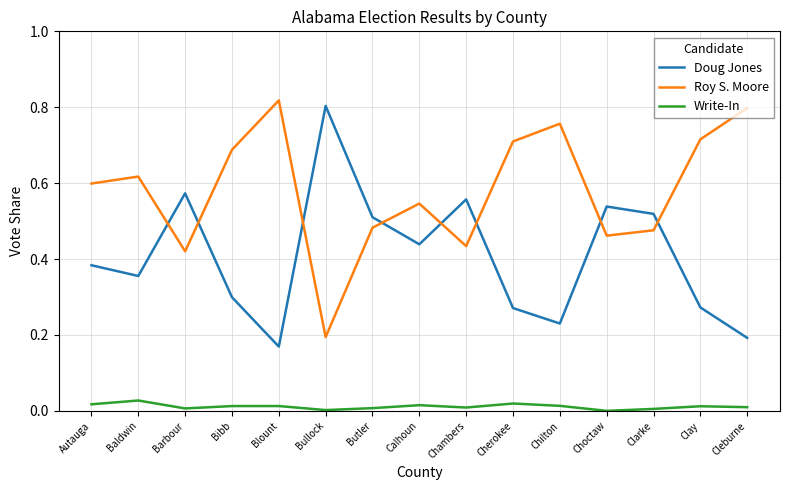

Is it true that Roy S. Moore equals 0.8 at Baldwin?

False